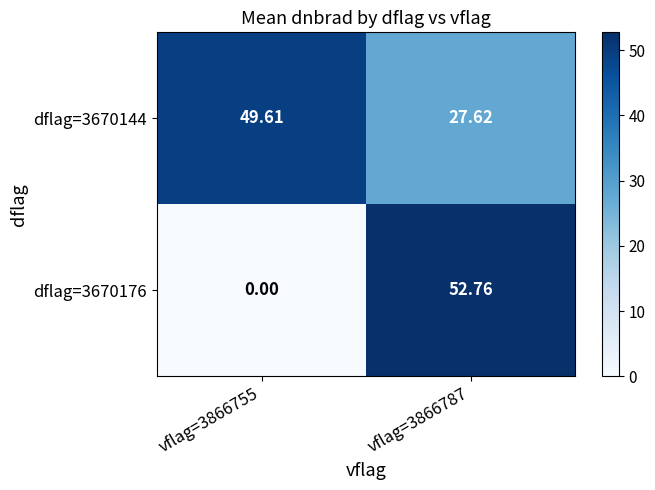

Is the value of dflag=3670144 at vflag=3866755 greater than the value of dflag=3670176 at vflag=3866755?

Yes